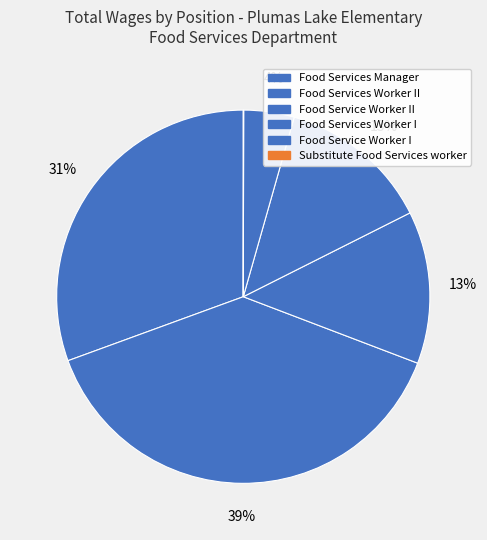

To the nearest percent, what is the average slice percentage?

17%